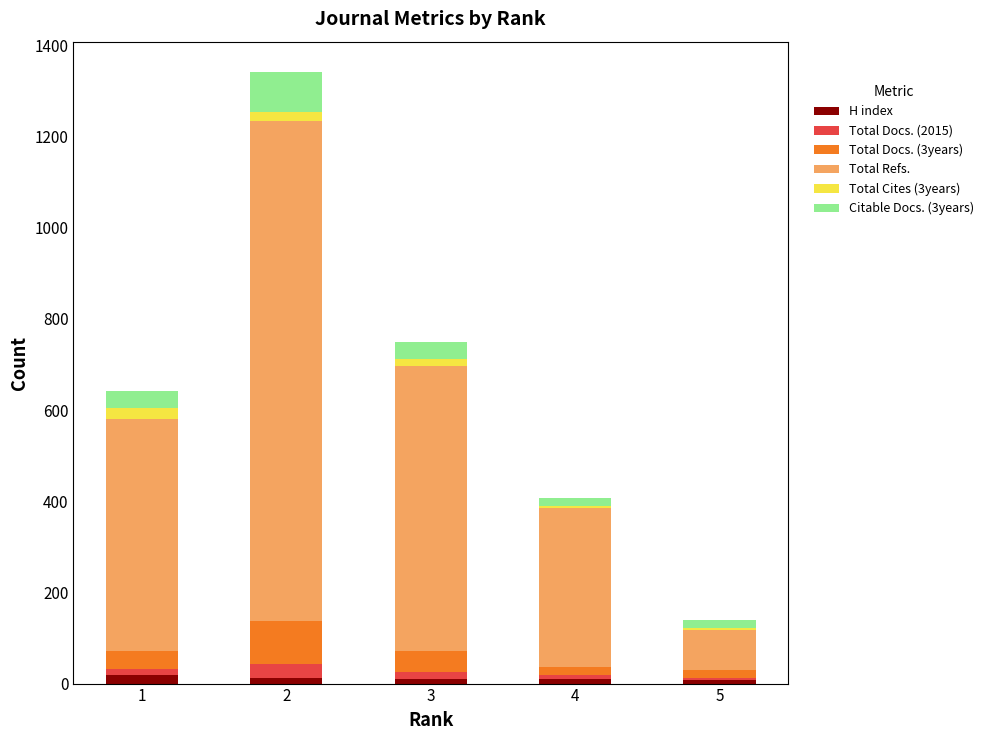

The value of Citable Docs. (3years) at 2 is 55. True or false?

False